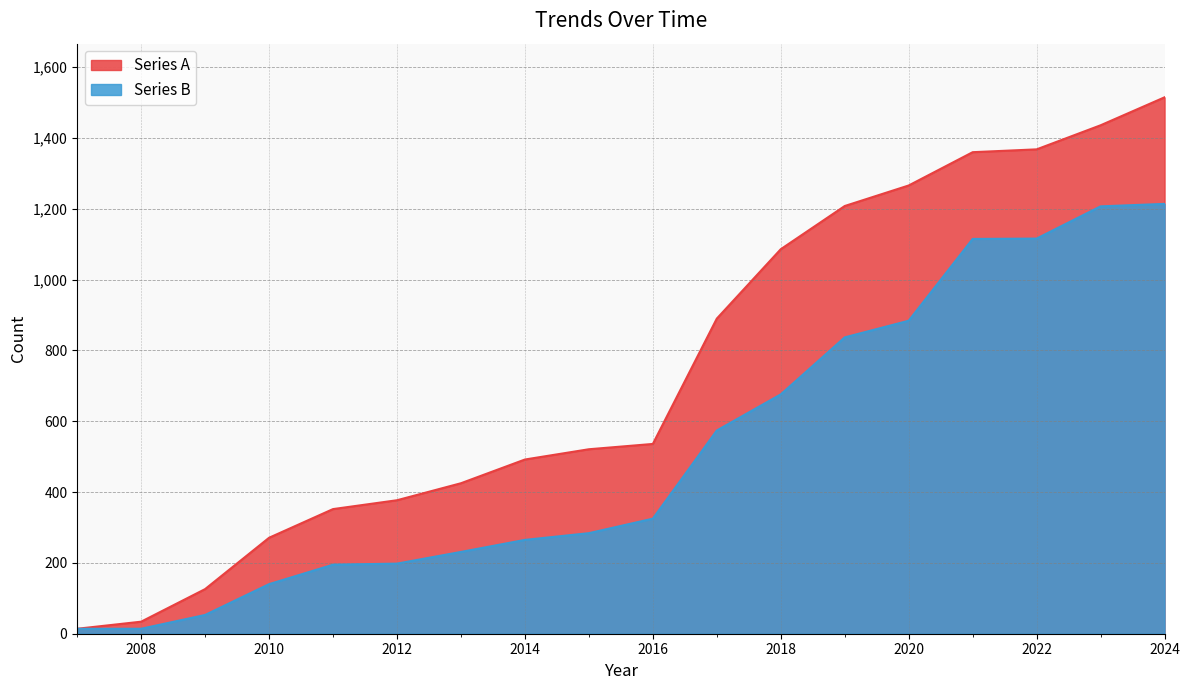

Reading right to left, extract all data points from this chart.

Series A: 1515	1436	1368	1360	1266	1208	1086	890	536	521	492	425	377	352	271	126	34	14
Series B: 1214	1207	1116	1115	884	837	676	574	325	284	265	231	198	195	140	53	14	14